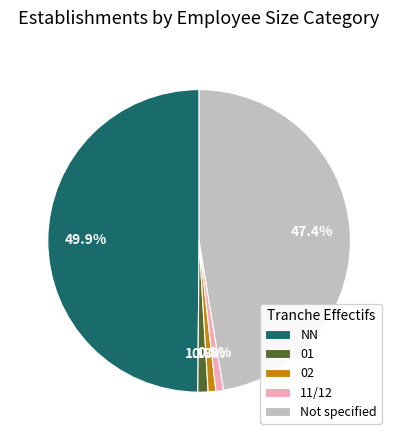

To the nearest percent, what portion does 01 represent?

1%